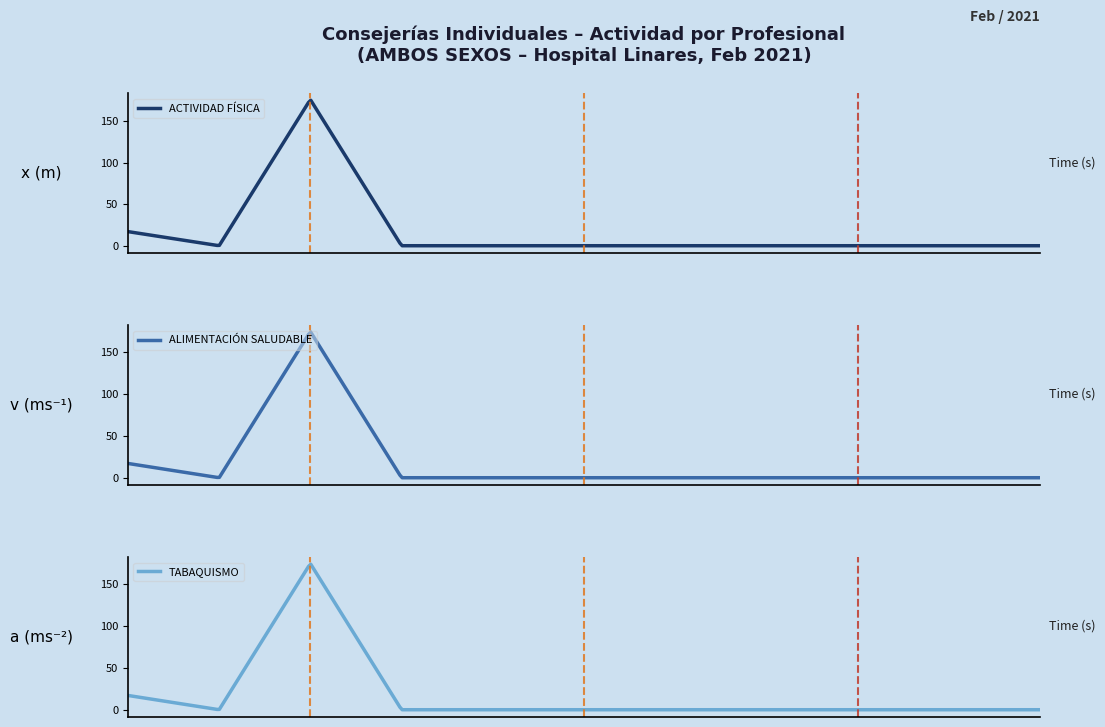

Reading left to right, list all the values displayed in this chart.

ACTIVIDAD FÍSICA: 17	0	176	0	0	0	0	0	0	0	0
ALIMENTACIÓN SALUDABLE: 17	0	174	0	0	0	0	0	0	0	0
TABAQUISMO: 17	0	174	0	0	0	0	0	0	0	0